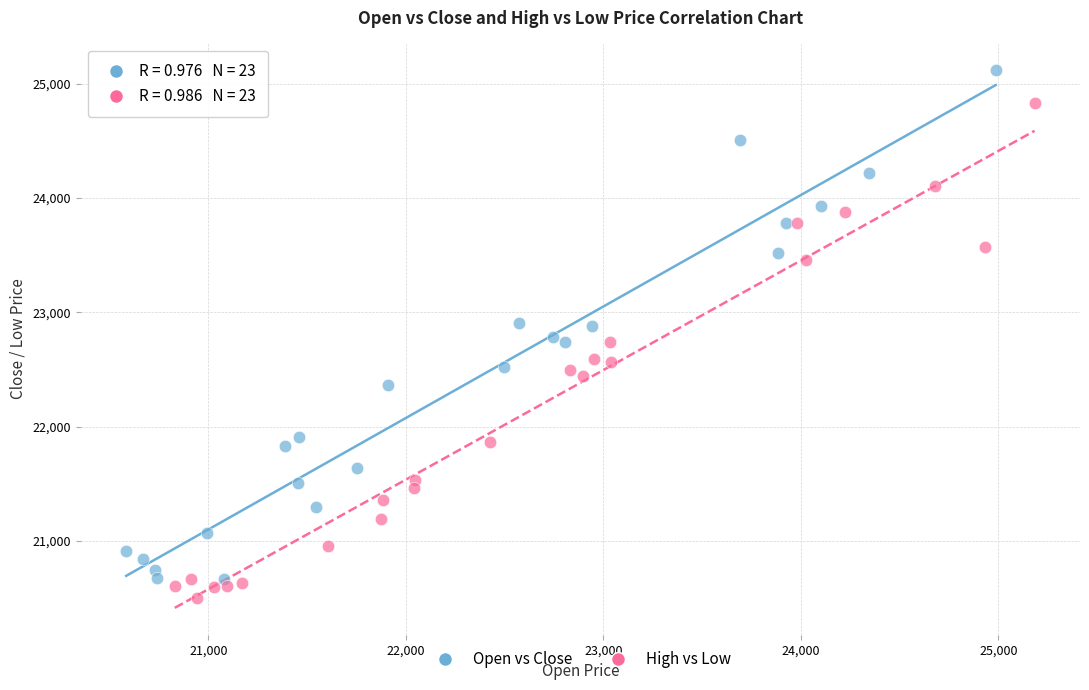

Which series has the widest spread of Y values?

Open vs Close